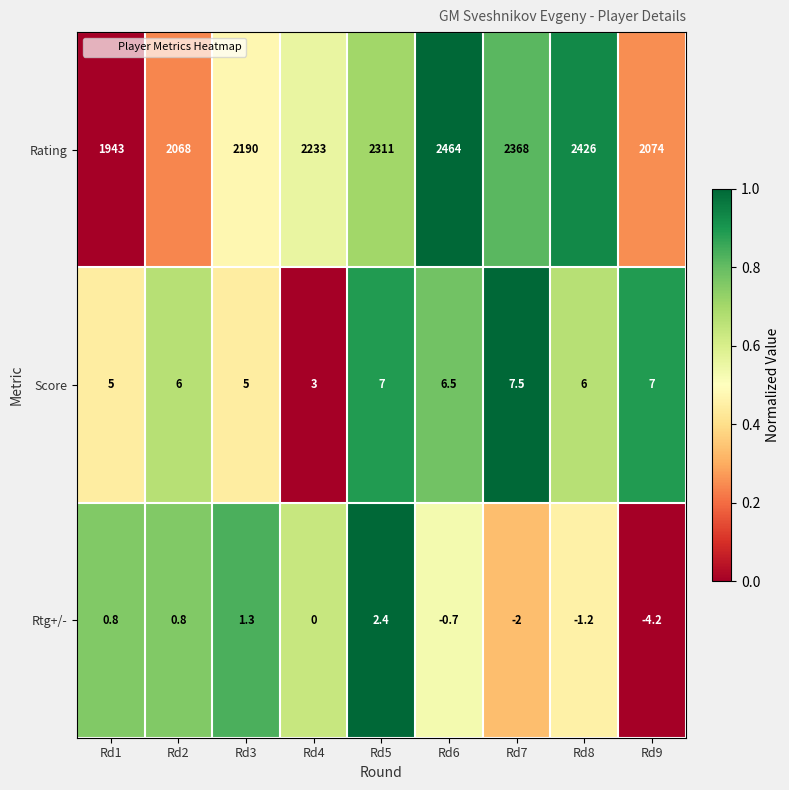

What is the spread (max minus min) of values at Rd2?

2067.2